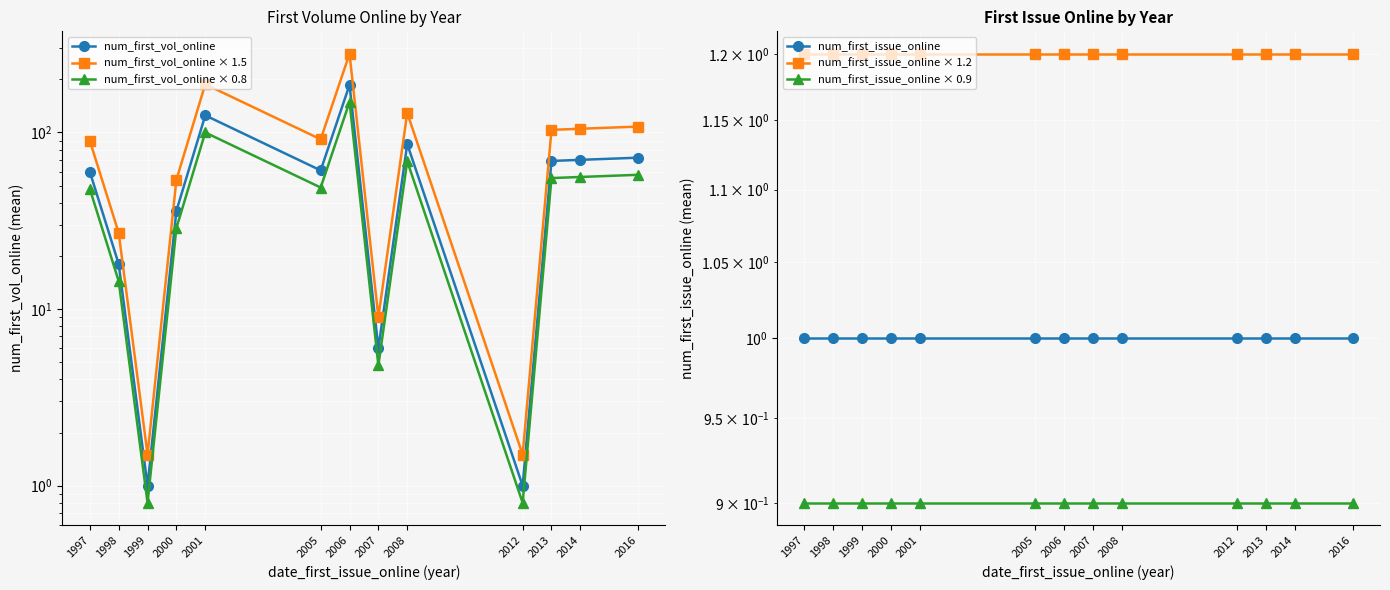

Is it true that num_first_vol_online equals 6.0 at 2007?

True